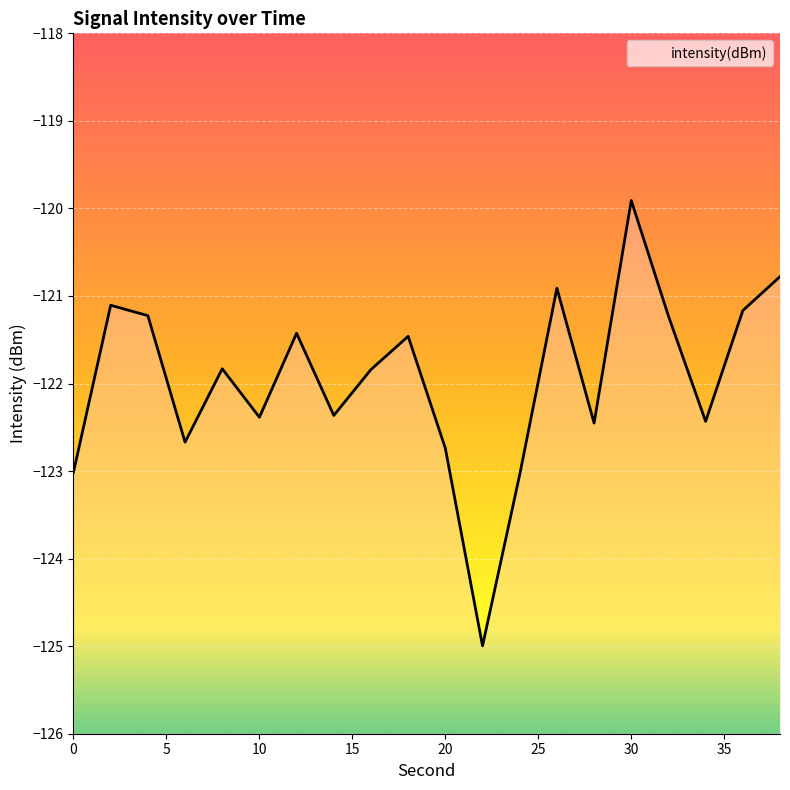

Which label corresponds to the smallest value in the chart?

22